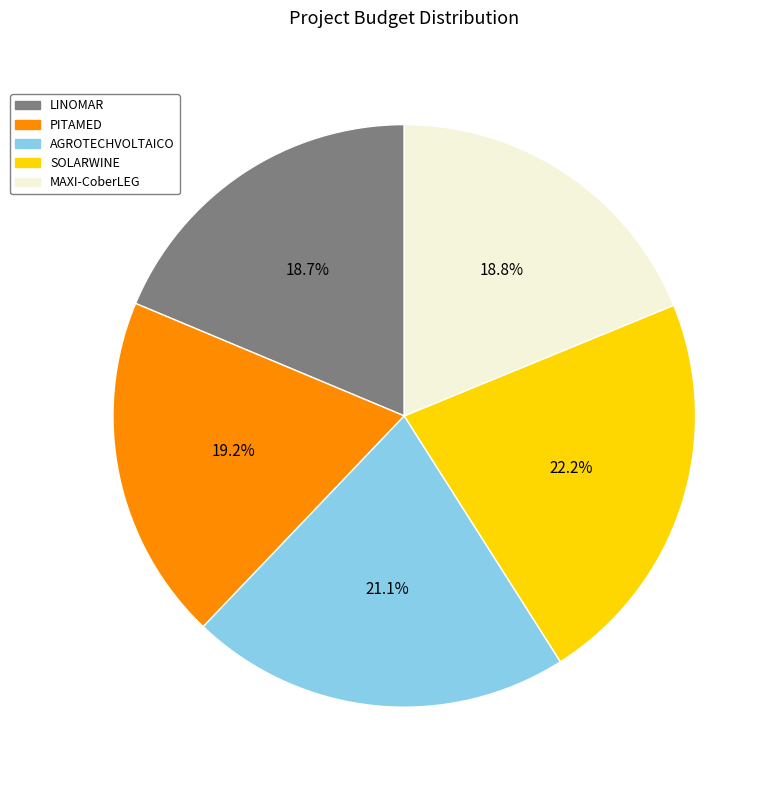

To the nearest percent, what portion does SOLARWINE represent?

22%